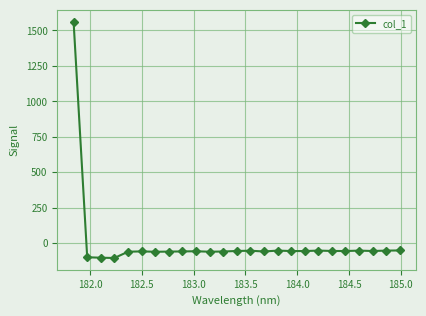

What is the value of the 25th point from the left?

-50.4